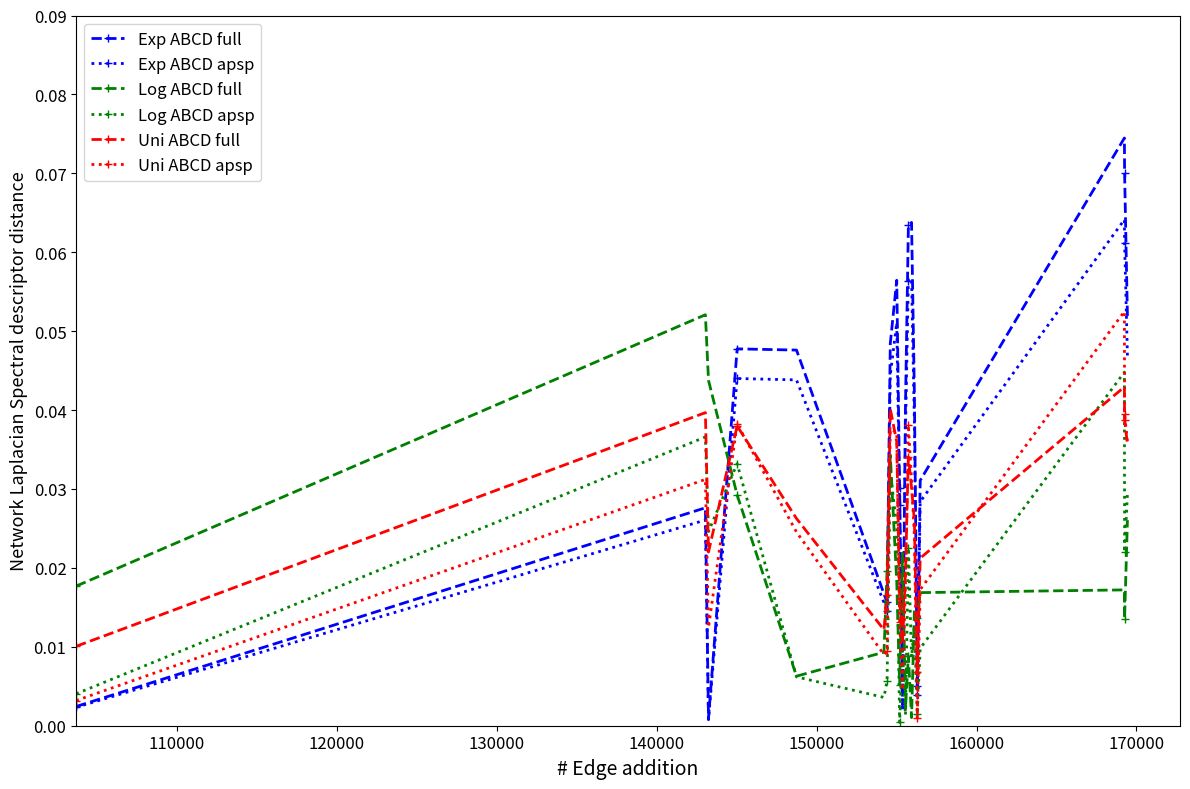

True or false: Log ABCD apsp has more than 2 interior local peaks.

True